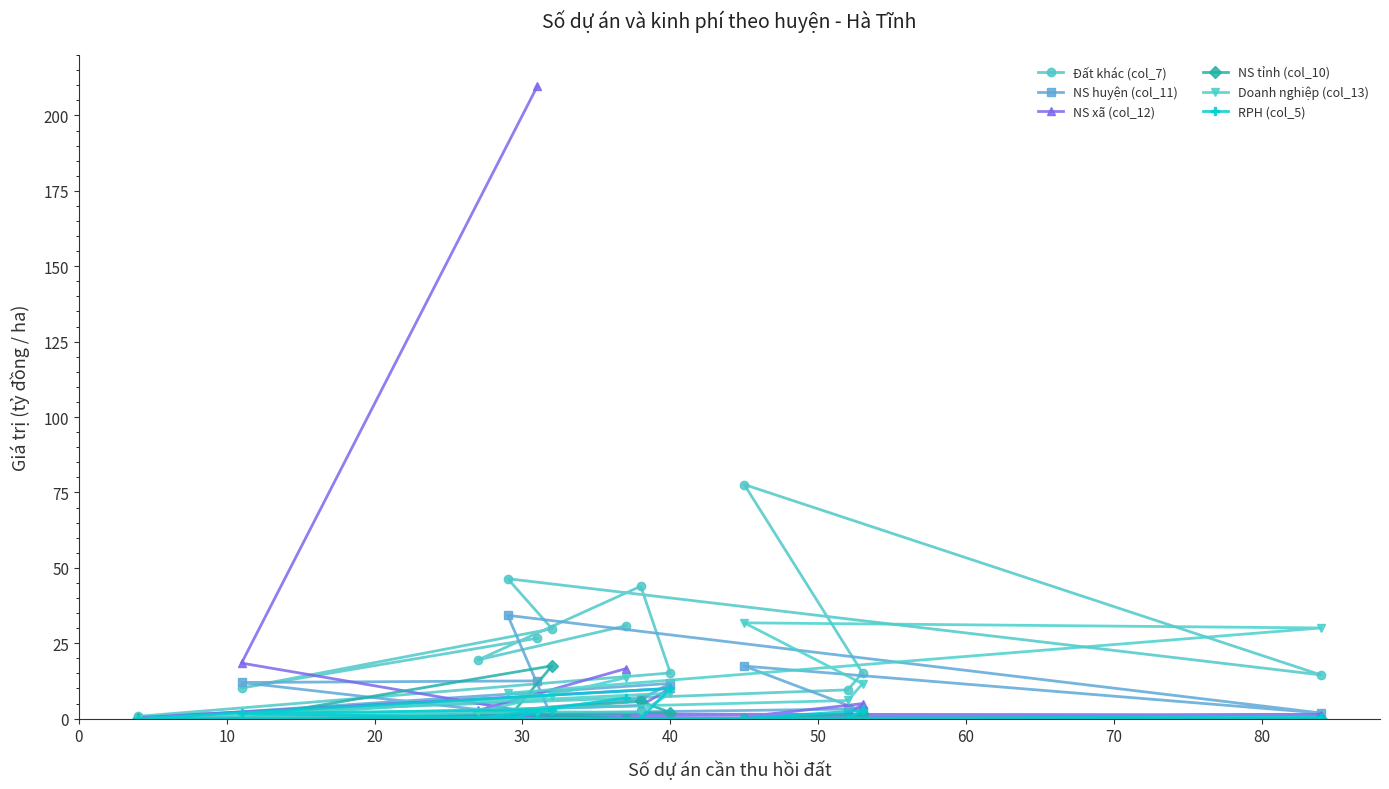

Reading left to right, list all the values displayed in this chart.

Đất khác (col_7): 26.6	10.1	29.8	46.4	14.5	77.6	15.1	9.5	0.8	15.1	43.9	19.5	30.8
NS huyện (col_11): 12.5	12.0	0.2	34.2	1.9	17.4	2.6	3.2	0.0	11.7	6.5	1.8	0.0
NS xã (col_12): 209.7	18.4	0.8	1.5	1.3	0.6	5.0	1.2	0.3	10.0	4.3	2.7	16.6
NS tỉnh (col_10): 0.0	0.0	17.5	0.0	0.0	0.0	1.5	0.0	0.0	2.0	5.7	2.0	0.0
Doanh nghiệp (col_13): 2.3	0.3	7.6	8.4	30.1	31.8	11.6	6.0	0.0	8.4	2.1	2.2	13.6
RPH (col_5): 0.0	1.7	3.0	0.0	0.3	0.0	2.7	0.0	0.0	10.0	0.0	0.0	6.9